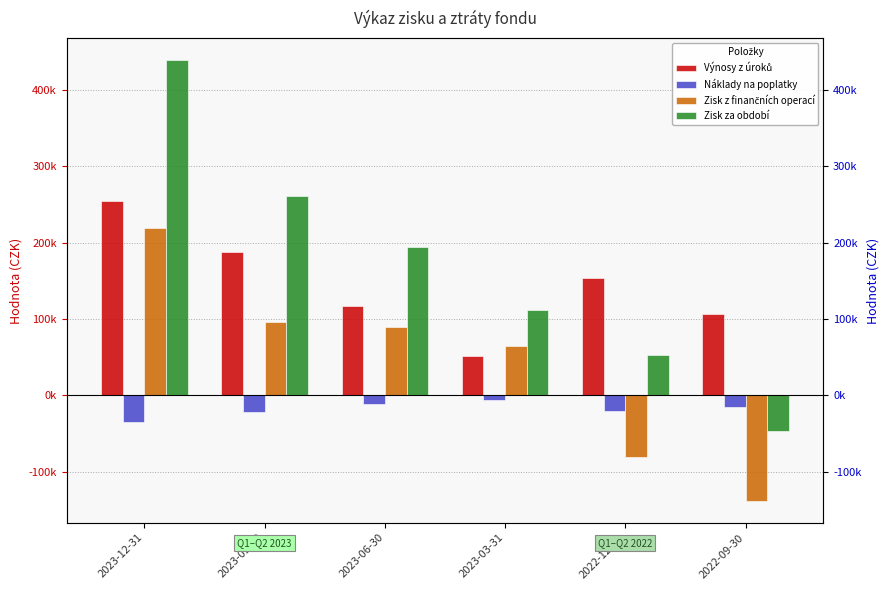

How many values in the Výnosy z úroků series exceed 153736?

3